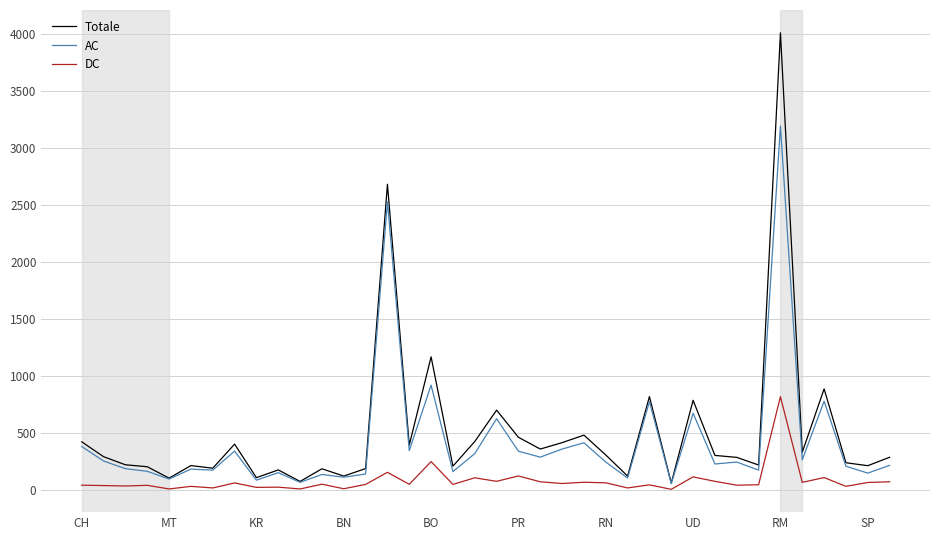

Which series has the widest spread of values?

Totale